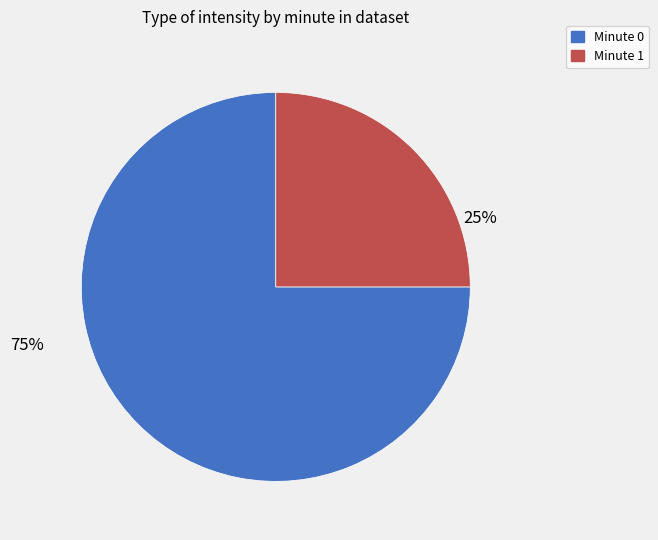

Which slice is the largest?

Minute 0